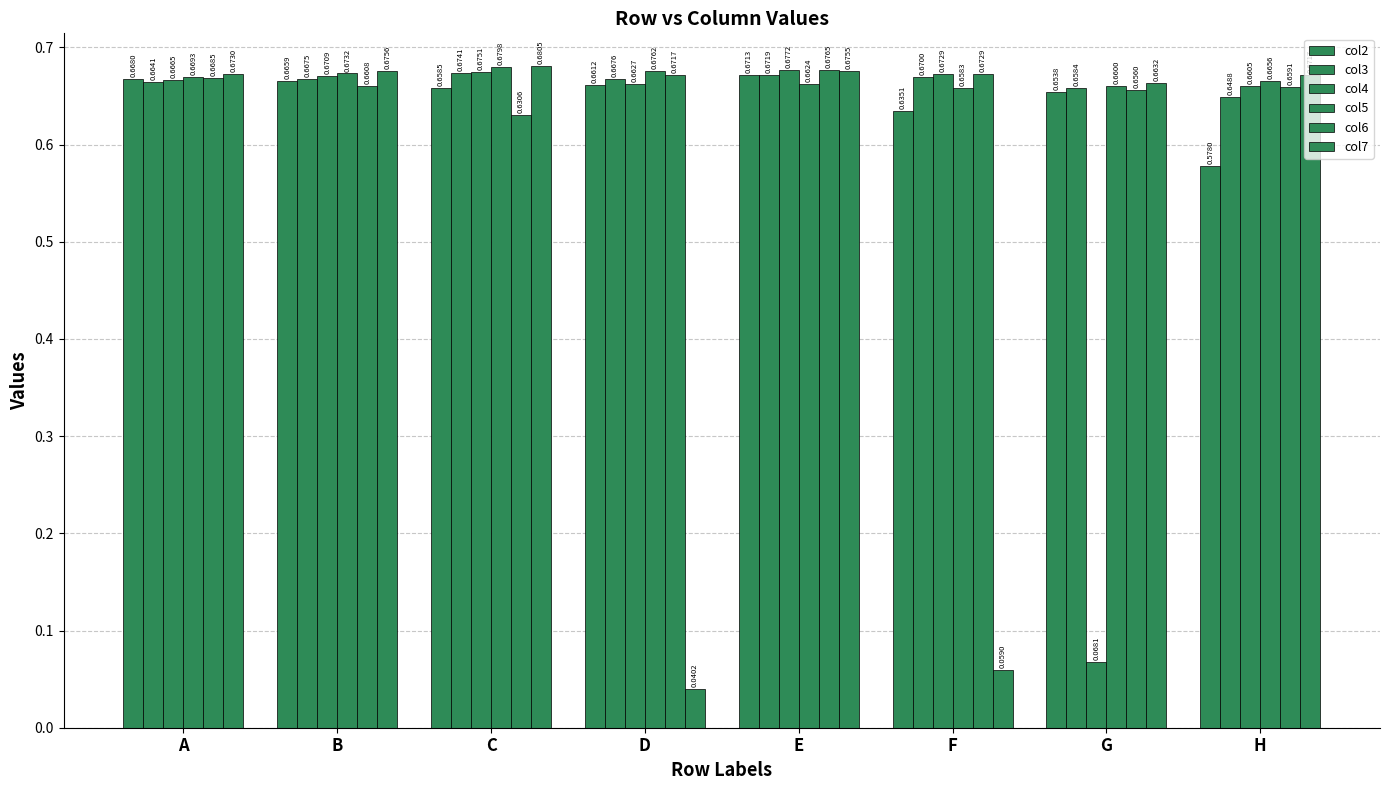

At which category is the sum across all series the highest?

E